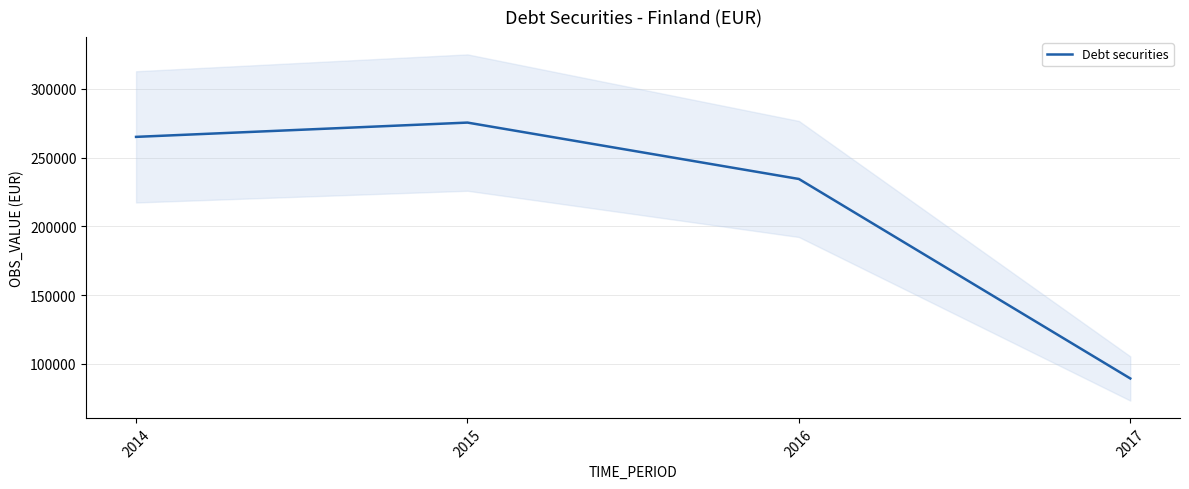

Reading left to right, what are all the values shown in this chart?

2014=265079.9	2015=275469.0	2016=234462.0	2017=89391.0